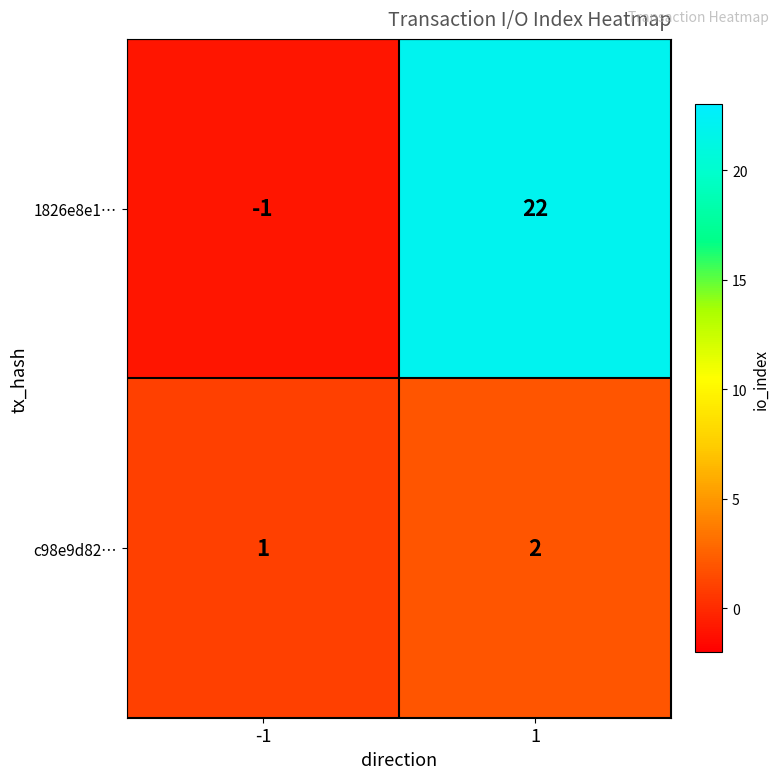

Reading left to right, extract all data points from this chart.

1826e8e1…: -1=-1	1=22
c98e9d82…: -1=1	1=2